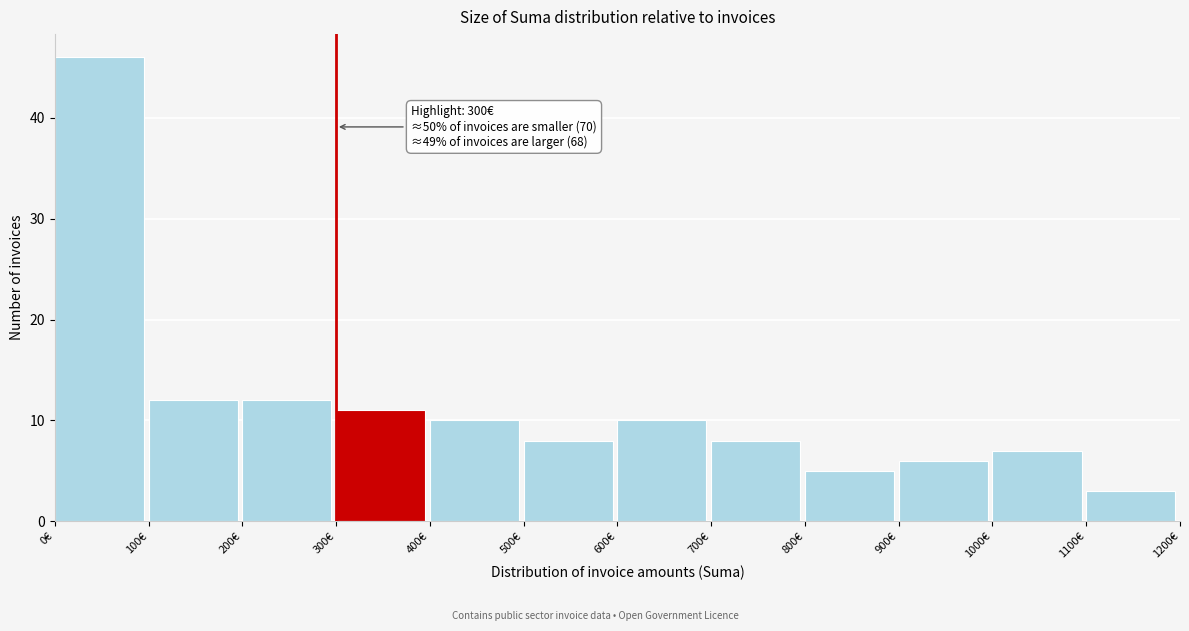

Over which range of the x-axis is the bar tallest?

0 to 100